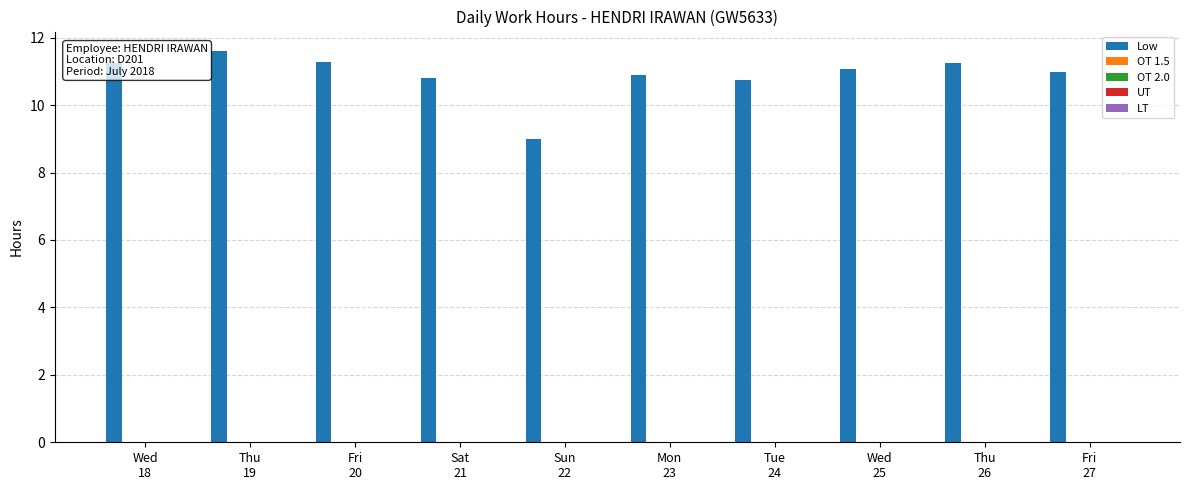

What is the smallest value displayed?

9.0